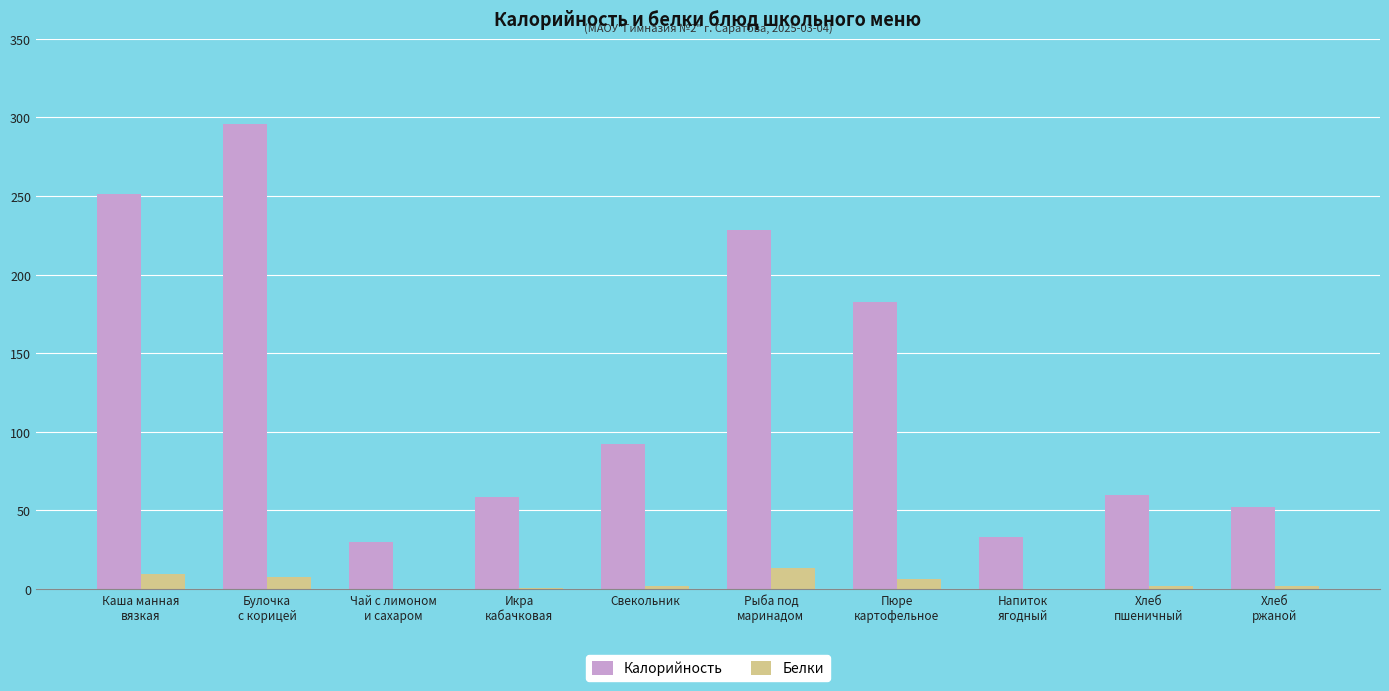

What is the greatest value displayed?

296.1